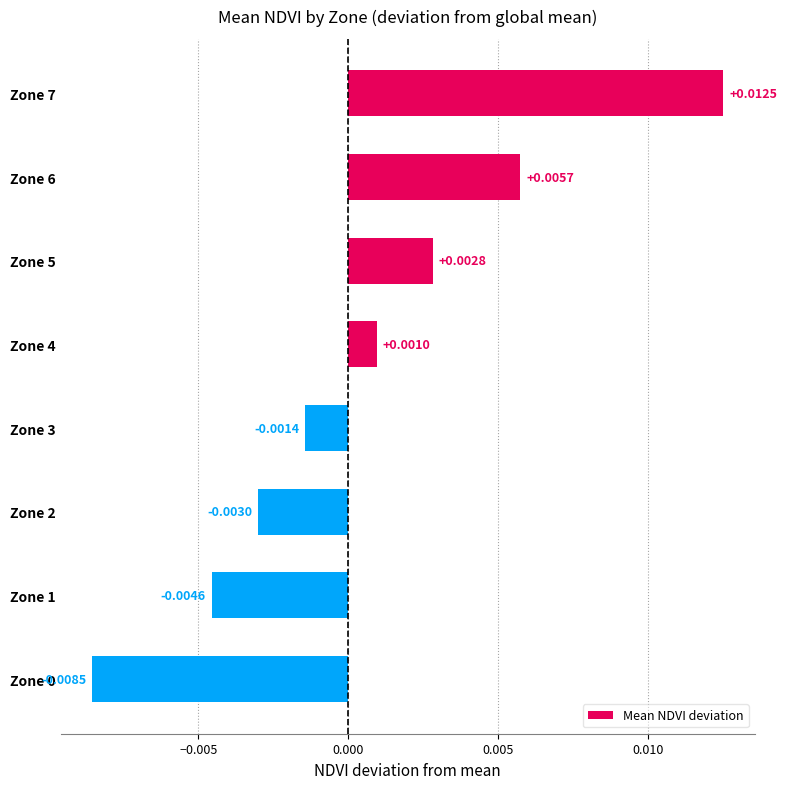

How many data points are above 0?

4